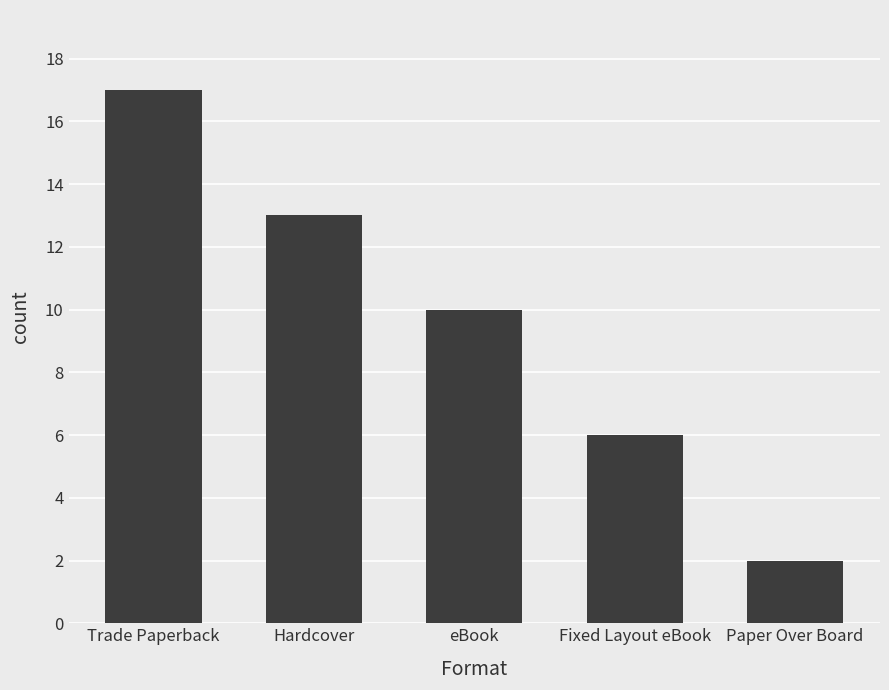

How many data points are less than 10?

2